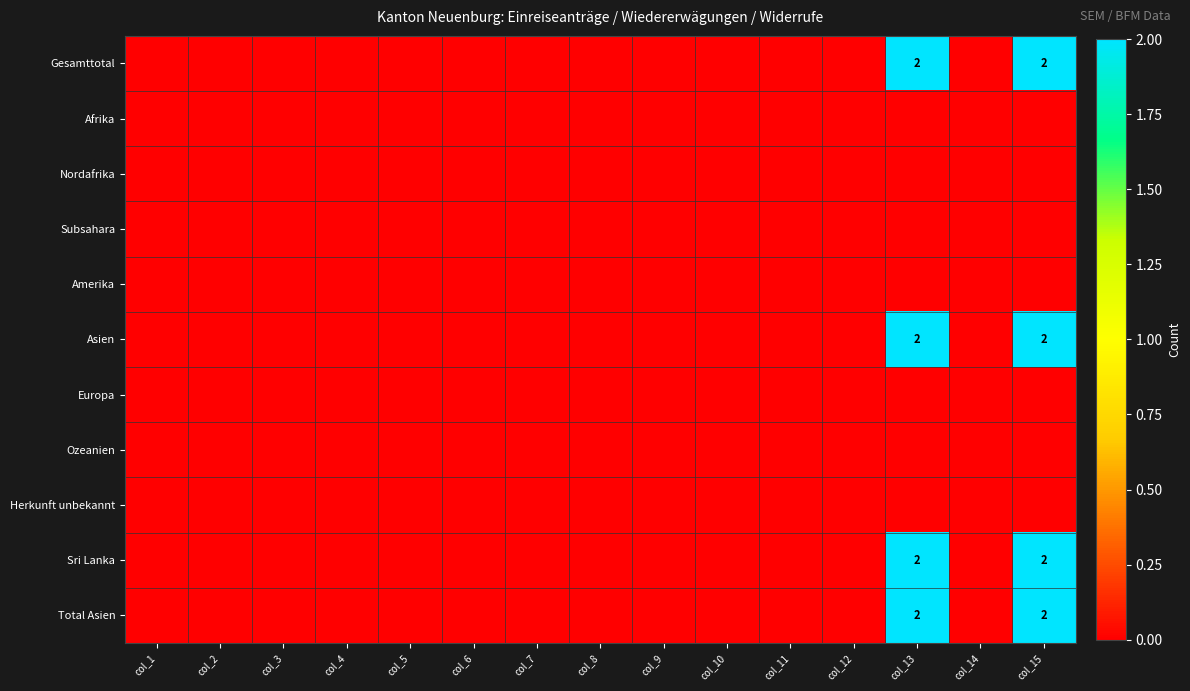

The Sri Lanka series shows 1 at col_9. True or false?

False